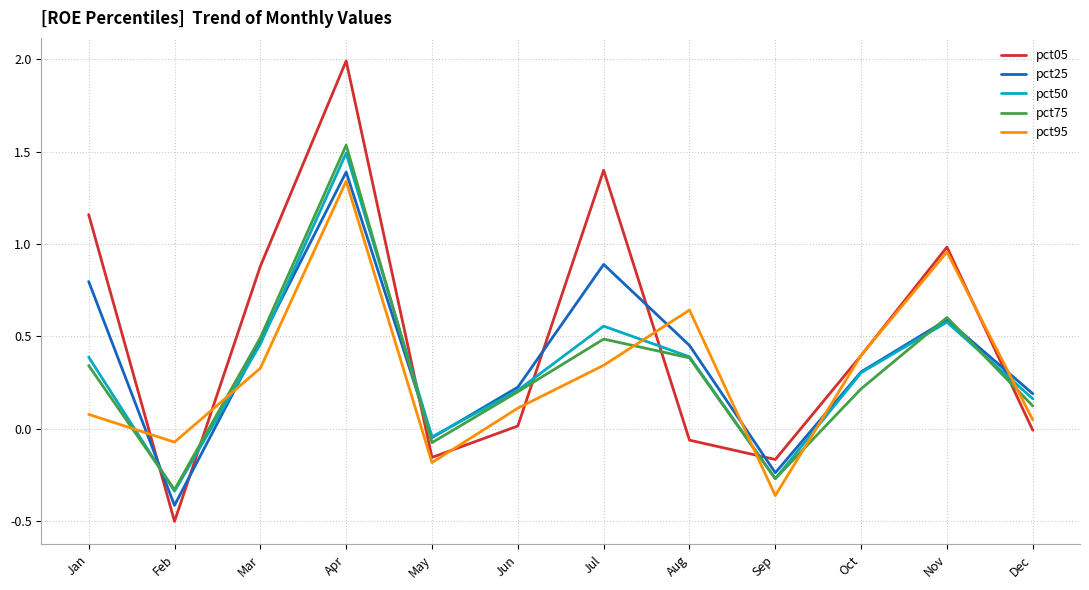

How many values in pct95 are above zero?

9